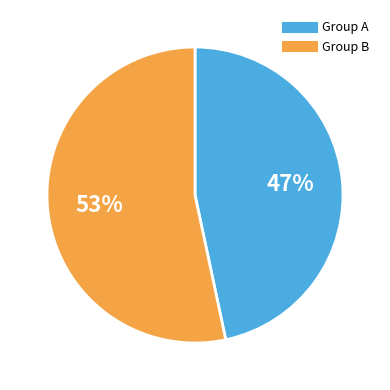

To the nearest percent, what is the average slice percentage?

50%